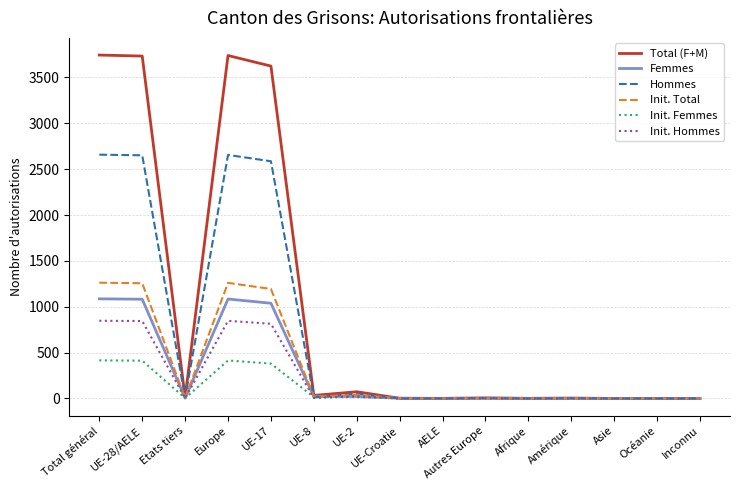

What is the maximum value shown in the chart?

3744